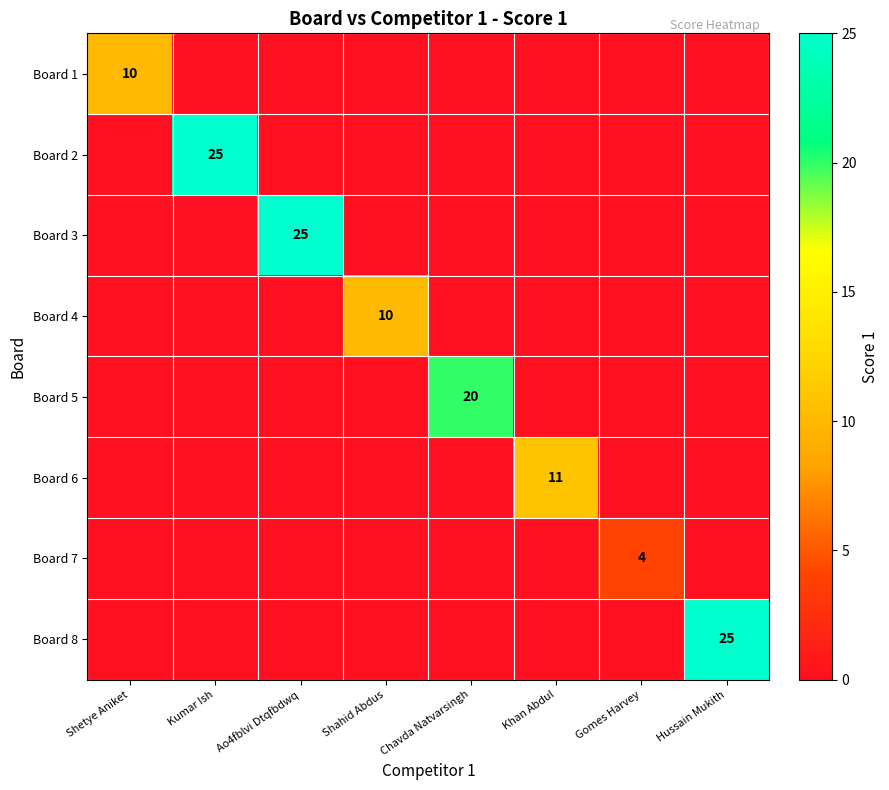

Is the value of Board 2 at Gomes Harvey greater than the value of Board 7 at Shahid Abdus?

No